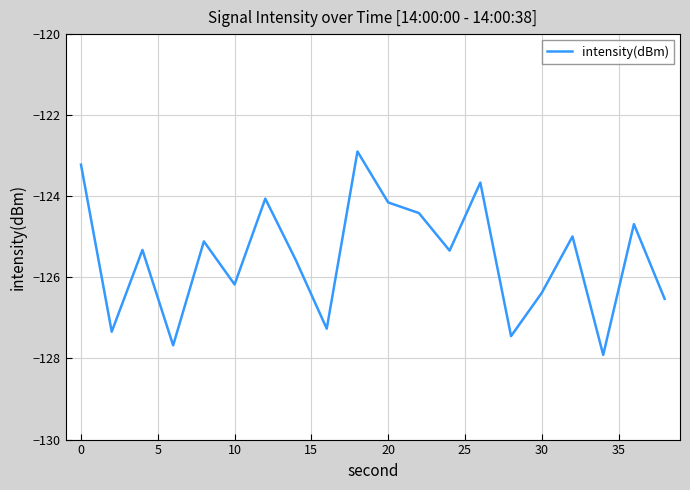

What is the difference between the maximum and minimum values?

5.0